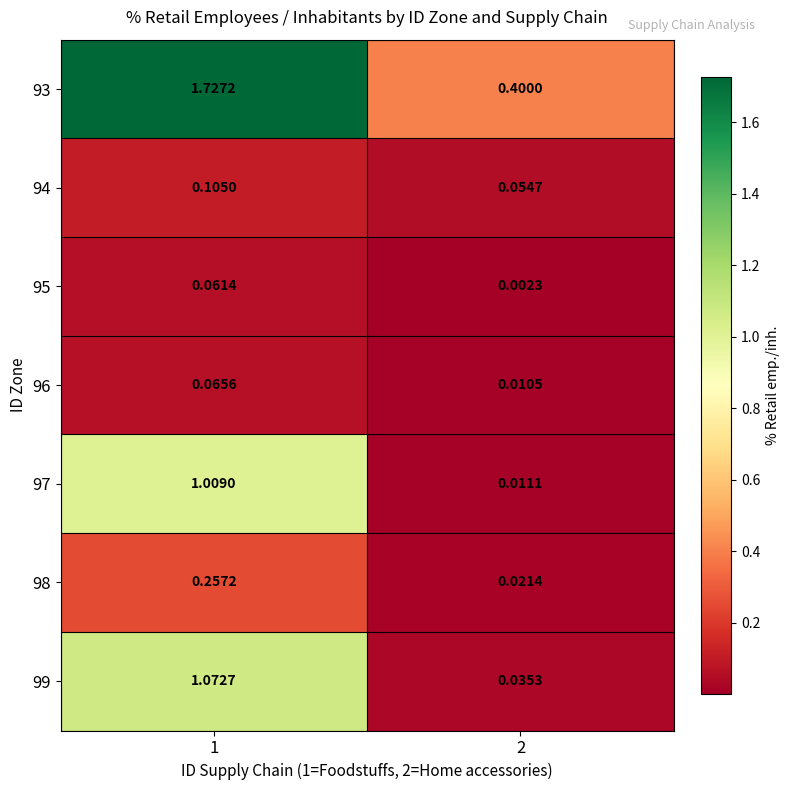

Is the value of 94 at 1 greater than the value of 99 at 2?

Yes